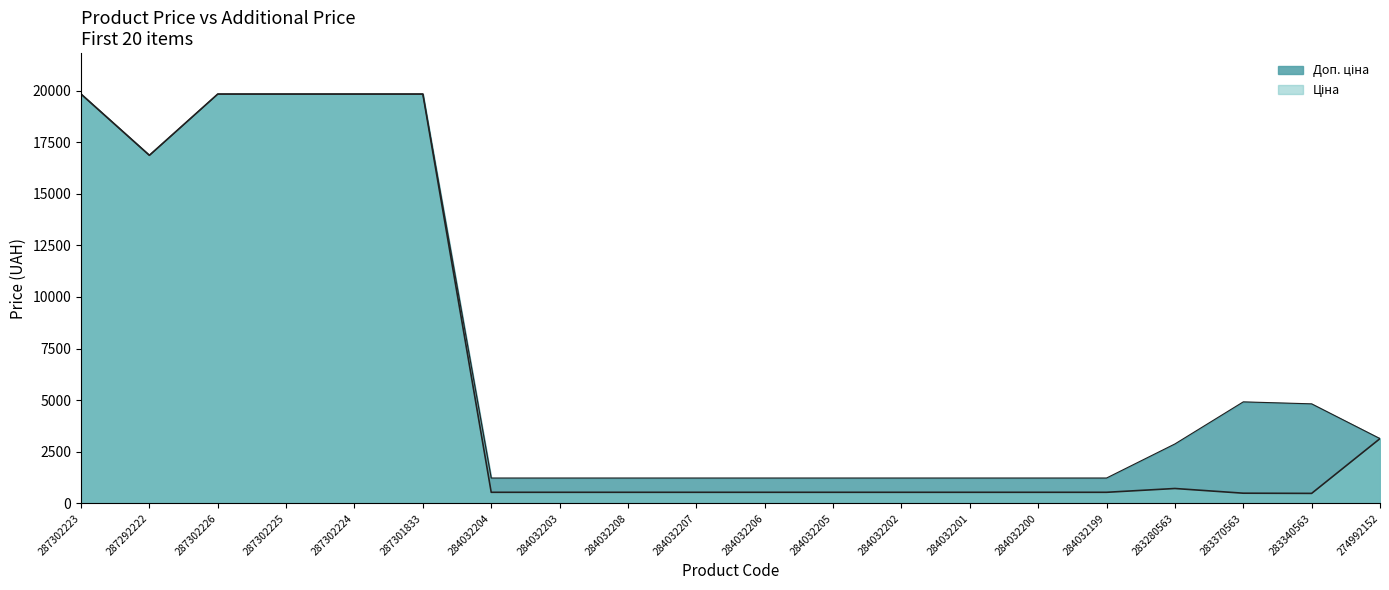

What are all the series names shown in the legend?

Ціна, Доп. ціна